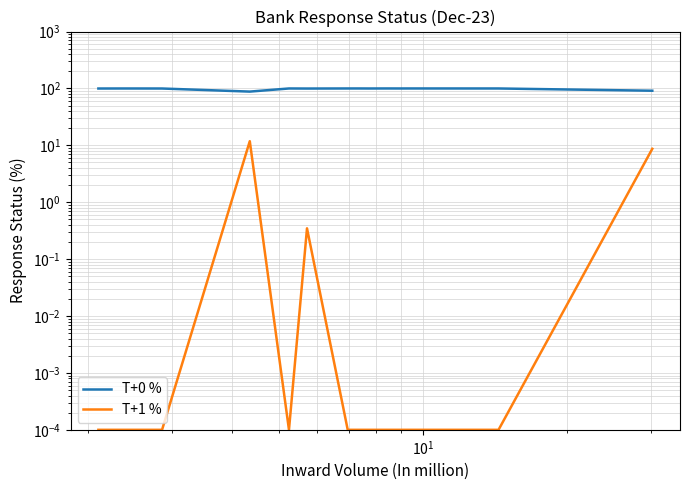

True or false: T+0 % and T+1 % intersect in this chart.

False